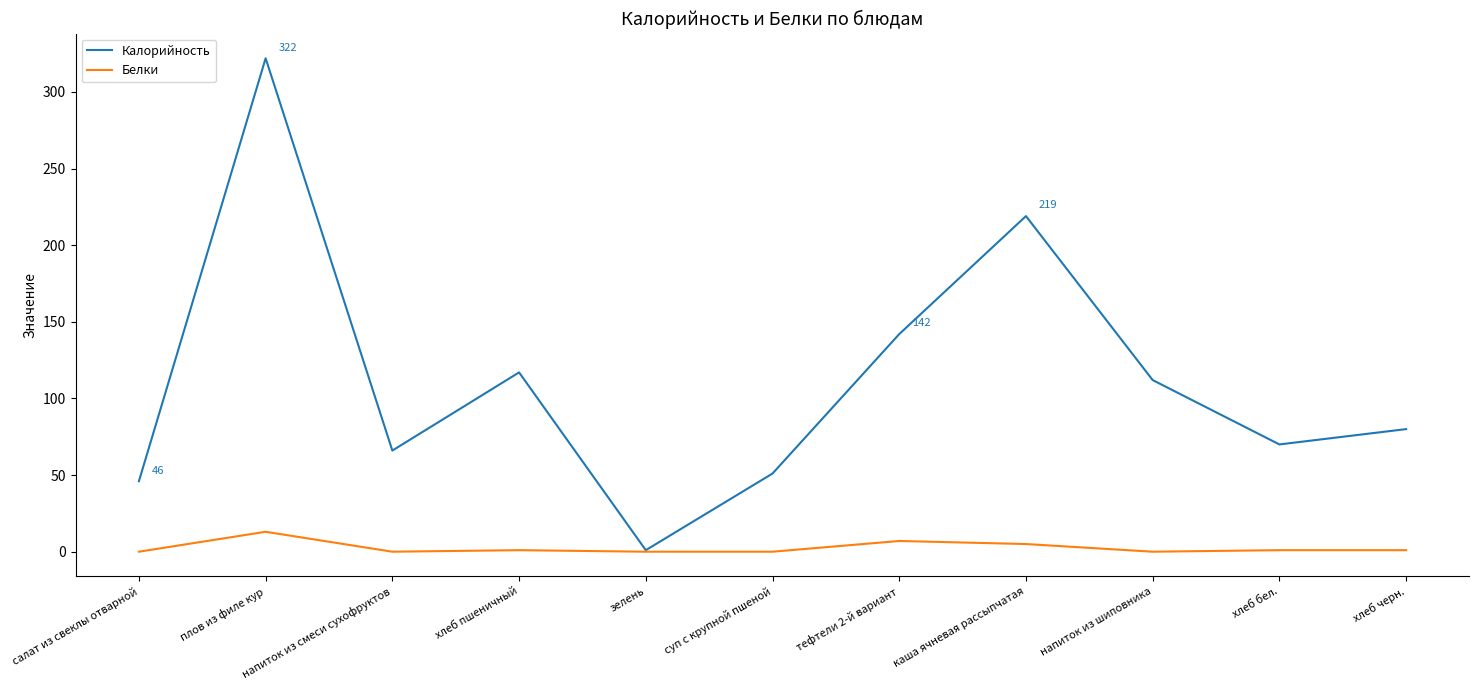

Rank the series by their maximum value, from highest to lowest.

Калорийность, Белки